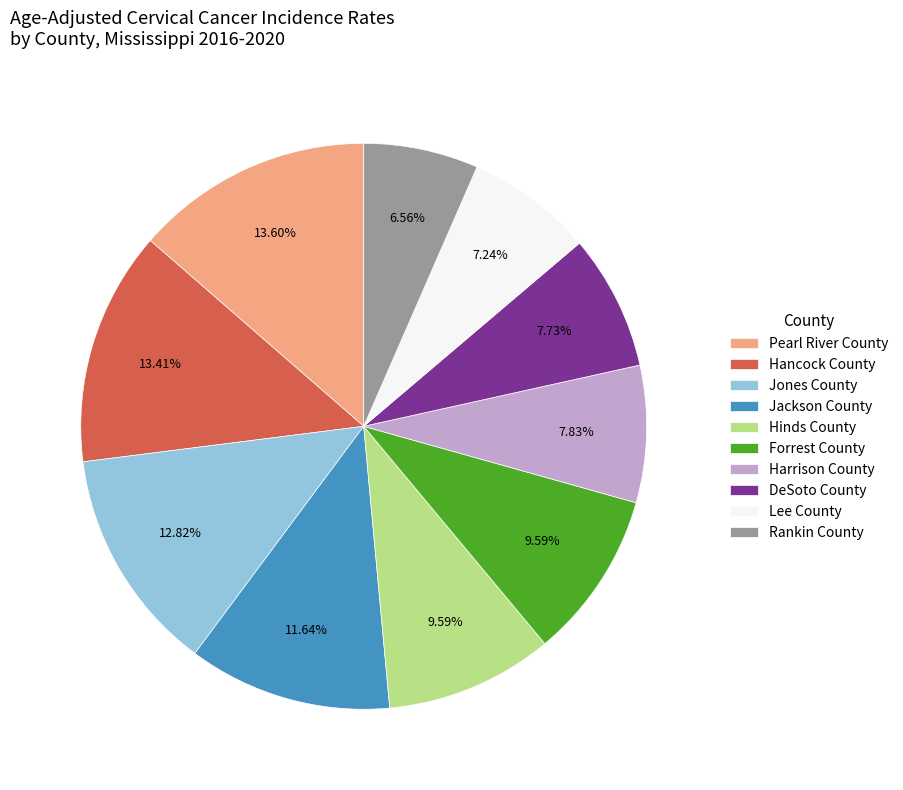

To the nearest percent, what percentage of the pie is Jones County?

13%